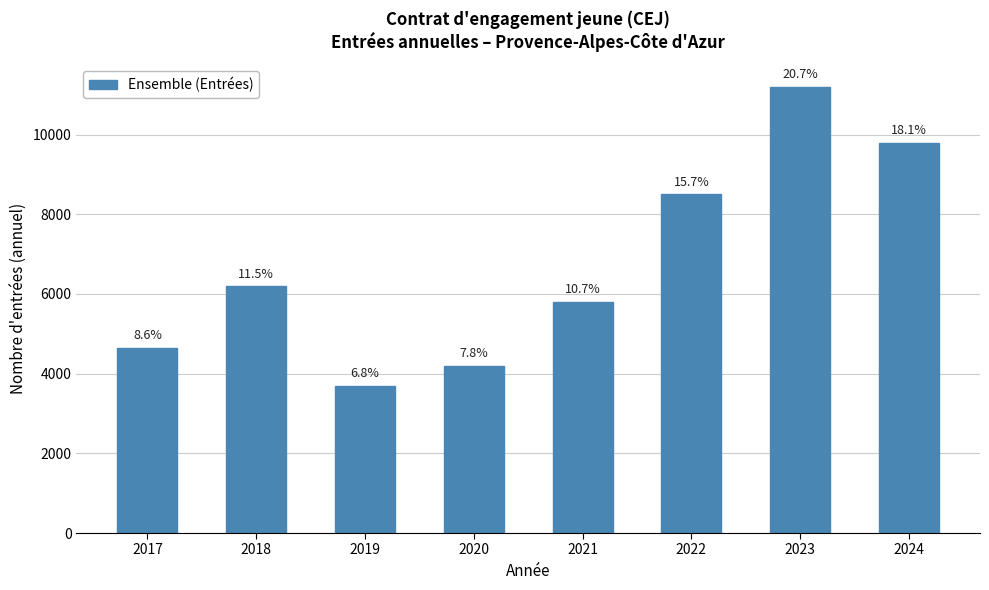

True or false: the data shows 1959 at 2021.

False